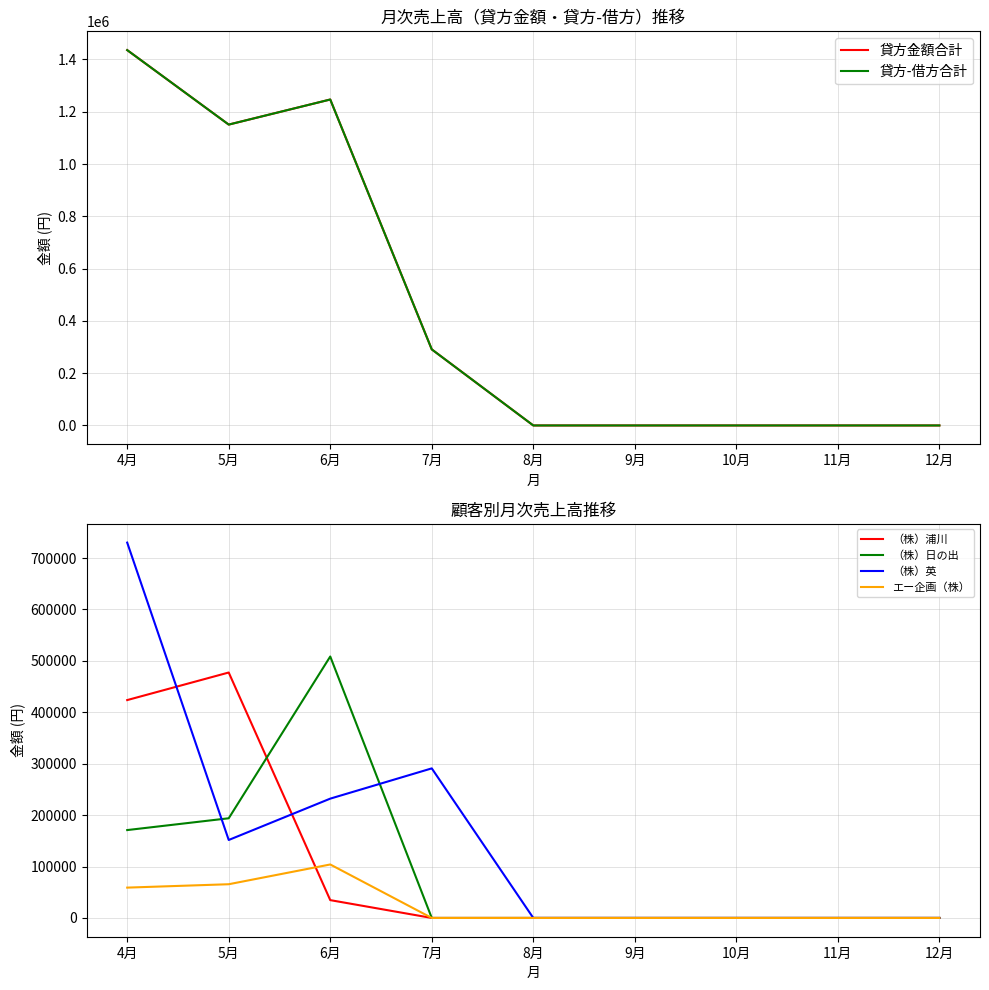

True or false: 貸方金額合計 and （株）日の出 intersect in this chart.

False